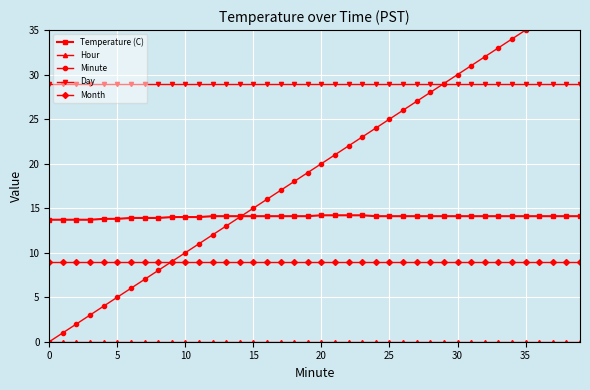

True or false: Day and Temperature (C) cross at least once.

False